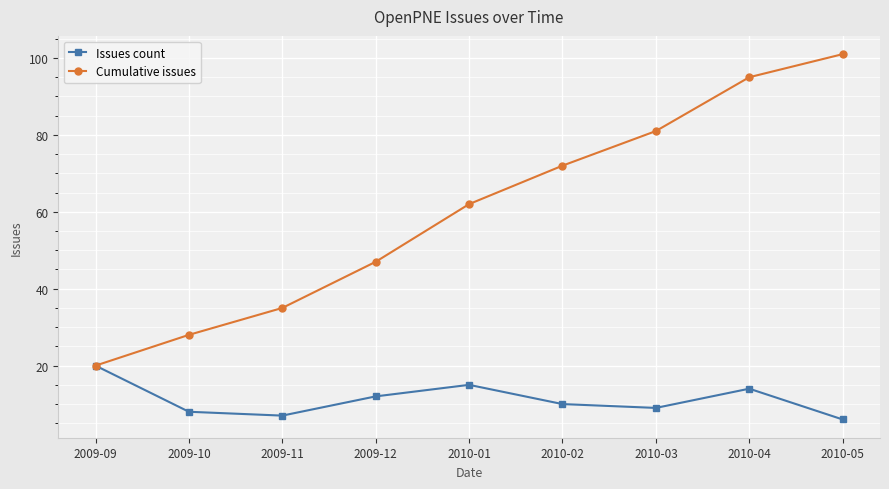

What position from the left is 2010-04?

8